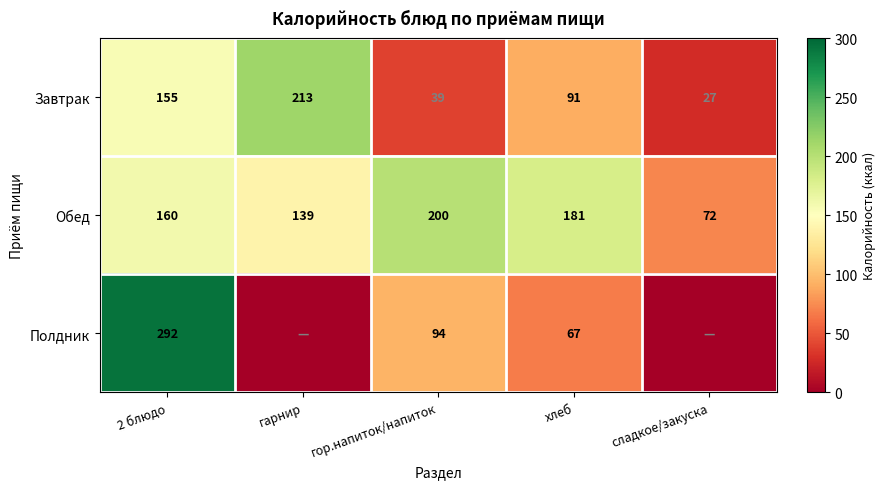

What is the difference between the maximum and minimum values in the Завтрак series?

186